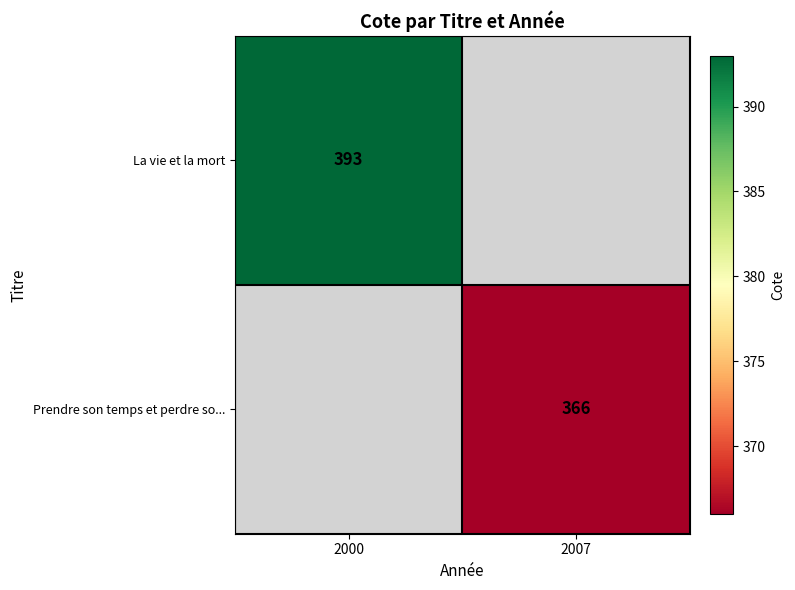

The value of La vie et la mort at 2000 is 393. True or false?

True